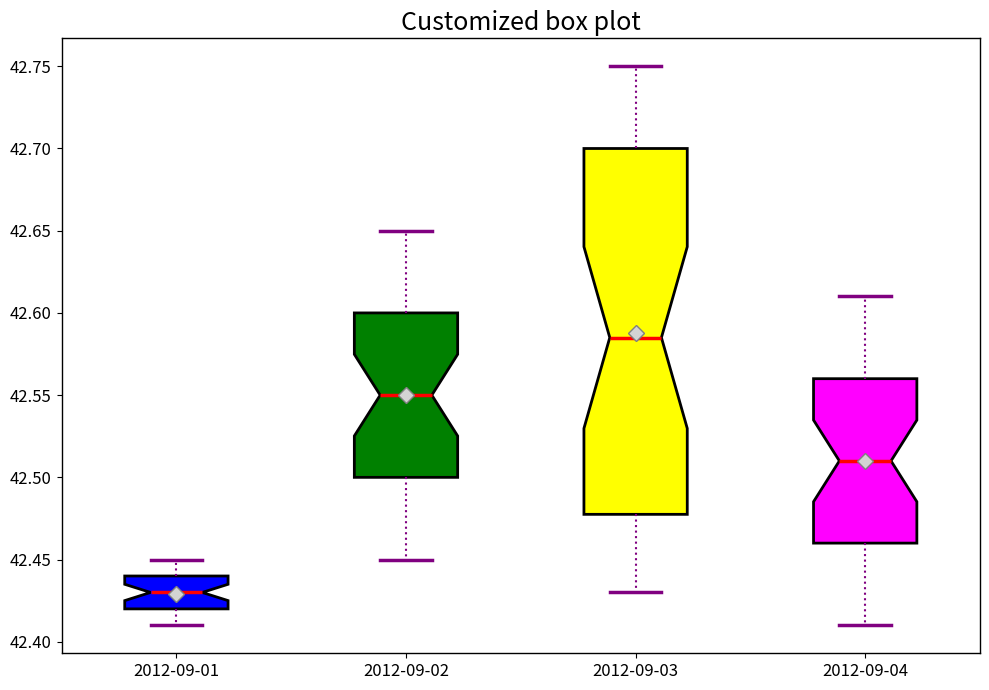

Where does the median line of the box for 2012-09-03 sit on the y-axis? The values are not printed on the chart, so give them approximately, as read against the axis.

42.585